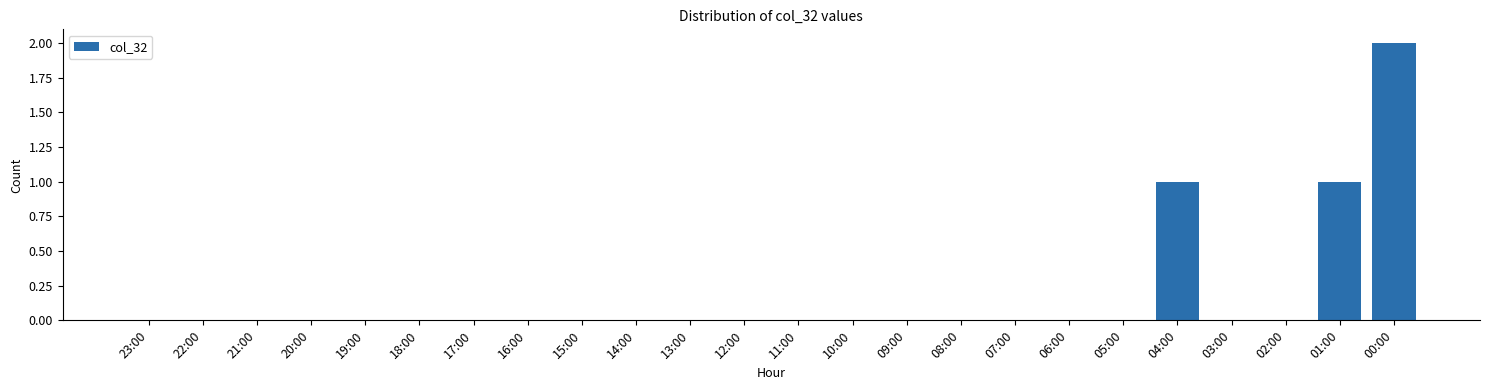

Reading left to right, transcribe all the data shown in this chart.

23:00=0	22:00=0	21:00=0	20:00=0	19:00=0	18:00=0	17:00=0	16:00=0	15:00=0	14:00=0	13:00=0	12:00=0	11:00=0	10:00=0	09:00=0	08:00=0	07:00=0	06:00=0	05:00=0	04:00=1	03:00=0	02:00=0	01:00=1	00:00=2